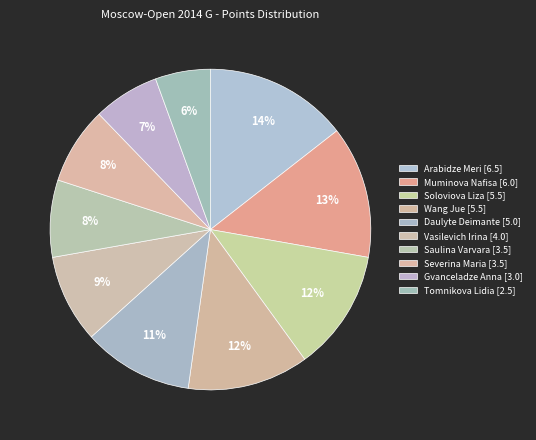

Do Tomnikova Lidia and Soloviova Liza together represent more than half of the pie?

No